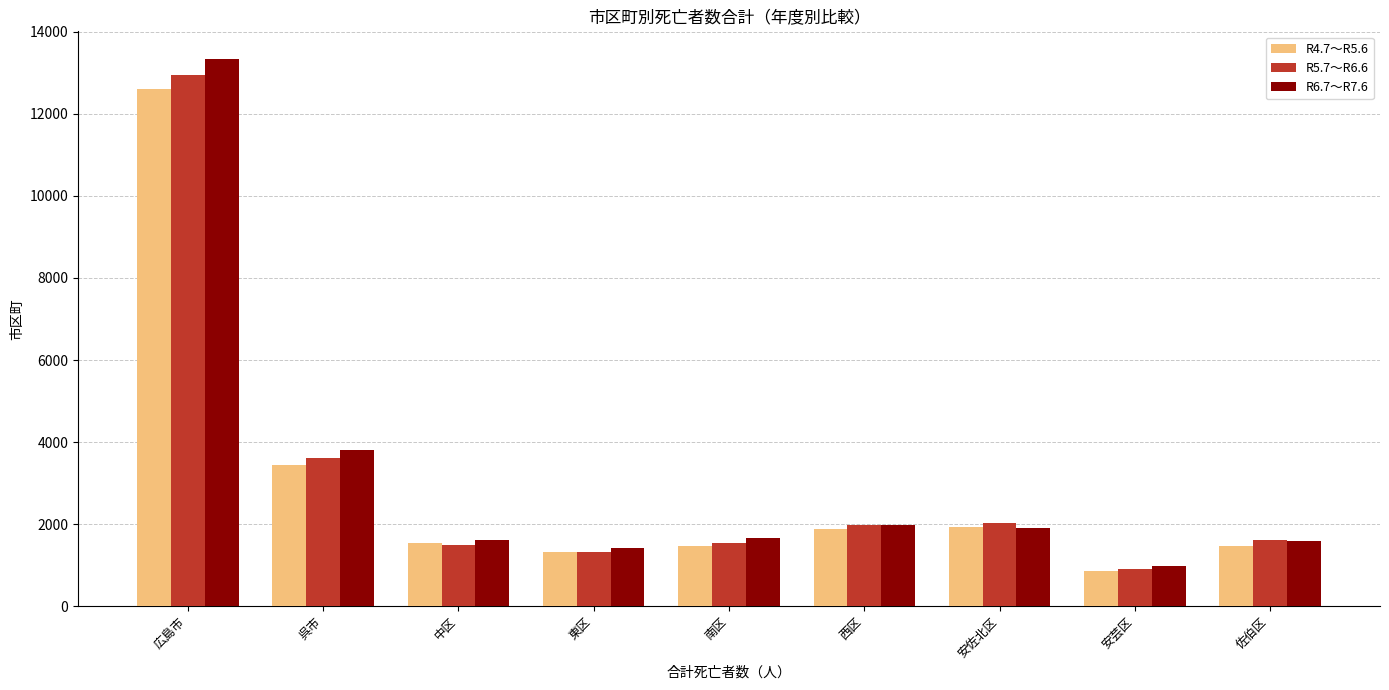

What is the sum of the R6.7～R7.6 values at 広島市 and 安佐北区?

15253